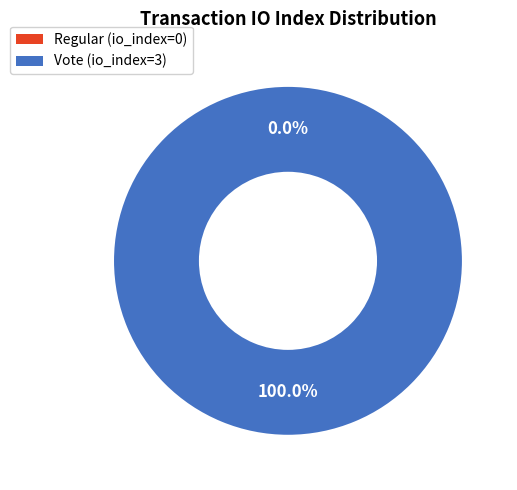

How many segments does this pie chart have?

2